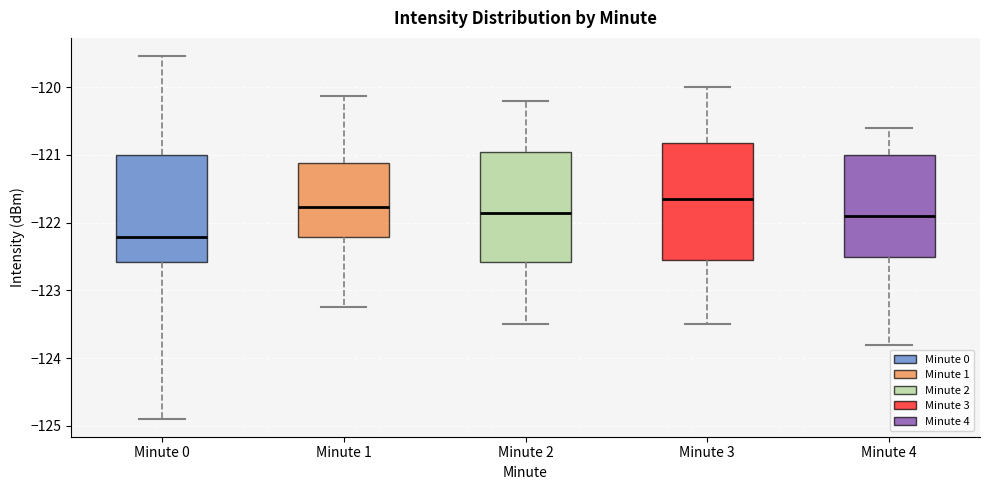

Which box's median line is the lowest?

Minute 0